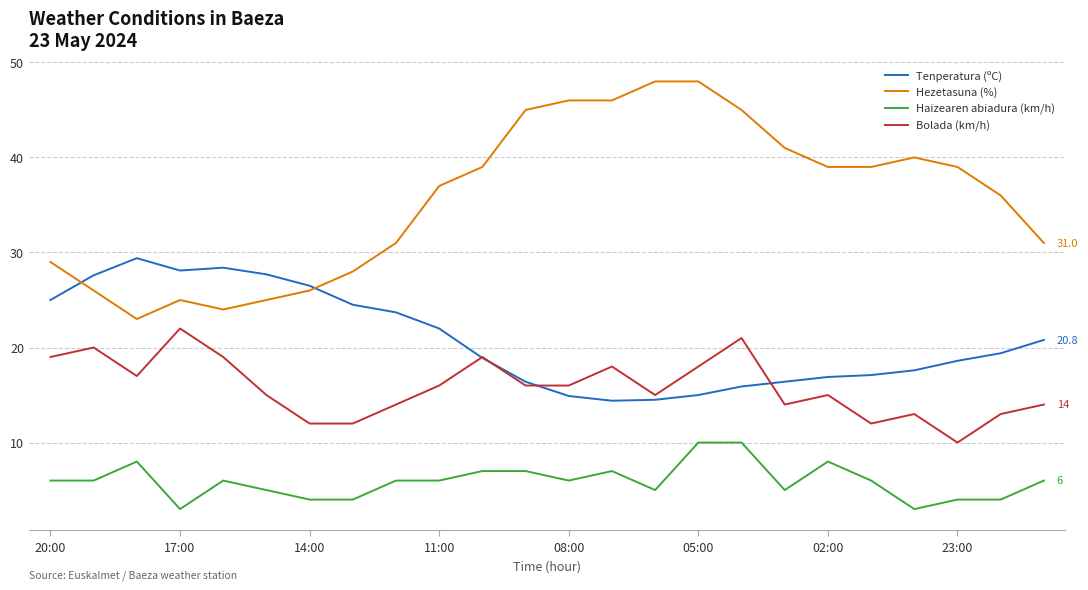

Which series has the largest range (max minus min)?

Hezetasuna (%)